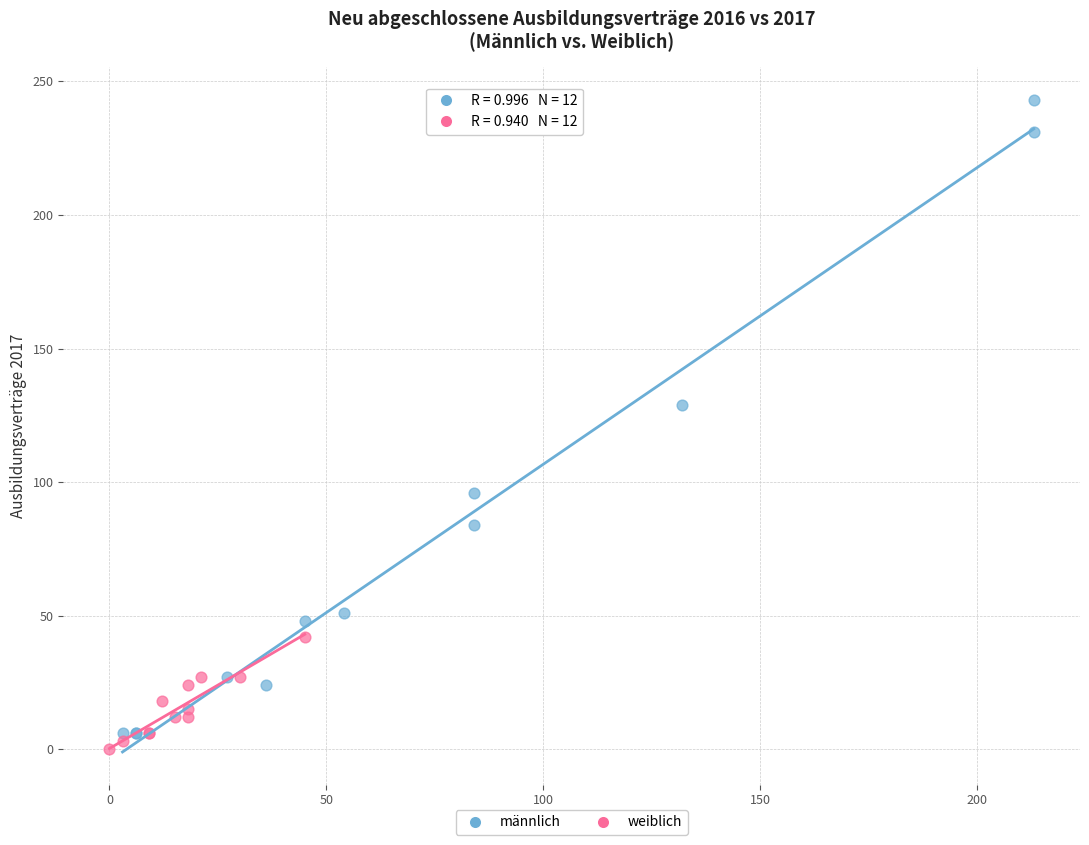

Which series has the widest spread of Y values?

männlich